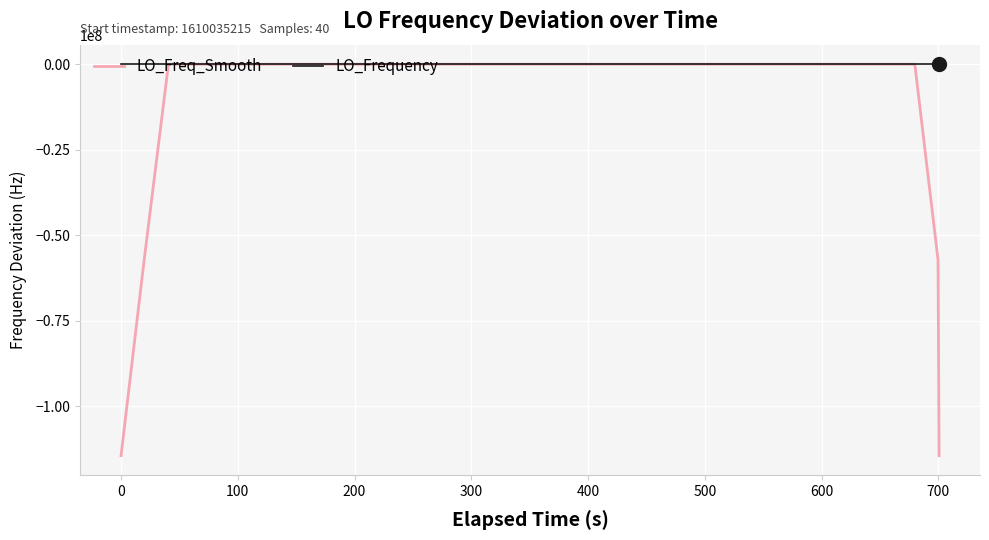

List the series in order of their overall mean, lowest first.

LO_Freq_Smooth, LO_Frequency